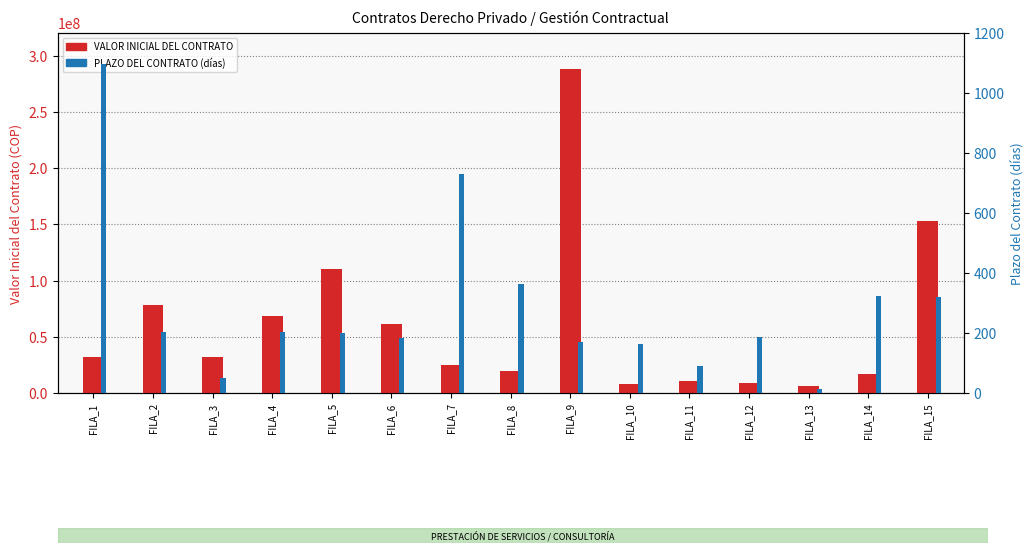

Which has a higher value, FILA_5 or FILA_8?

FILA_5